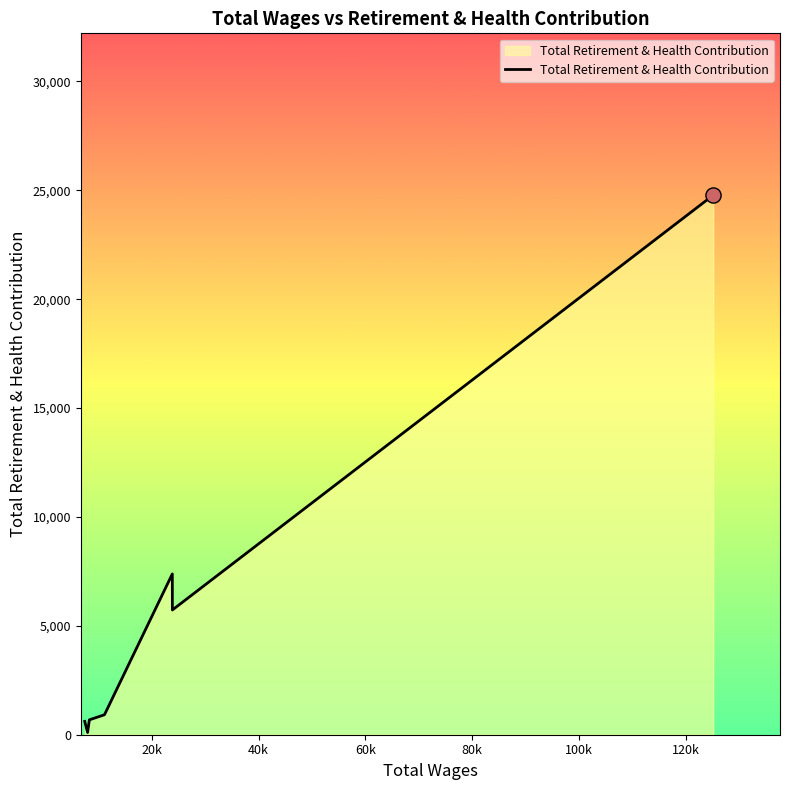

What is the maximum value shown in the chart?

24777